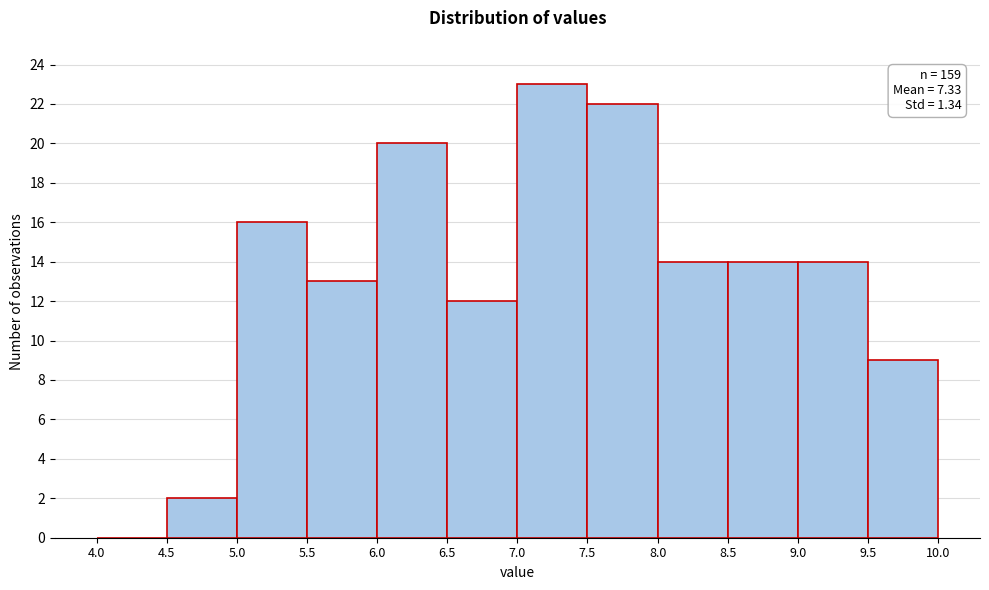

Which range on the x-axis has the tallest bar?

7.0 to 7.5